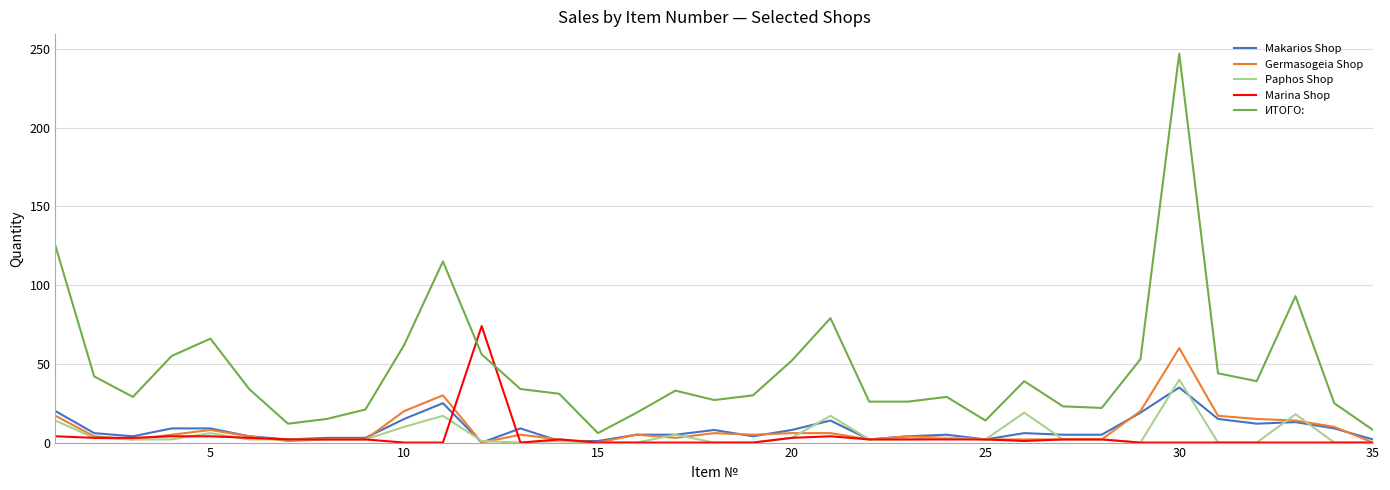

True or false: ИТОГО: and Germasogeia Shop cross at least once.

False